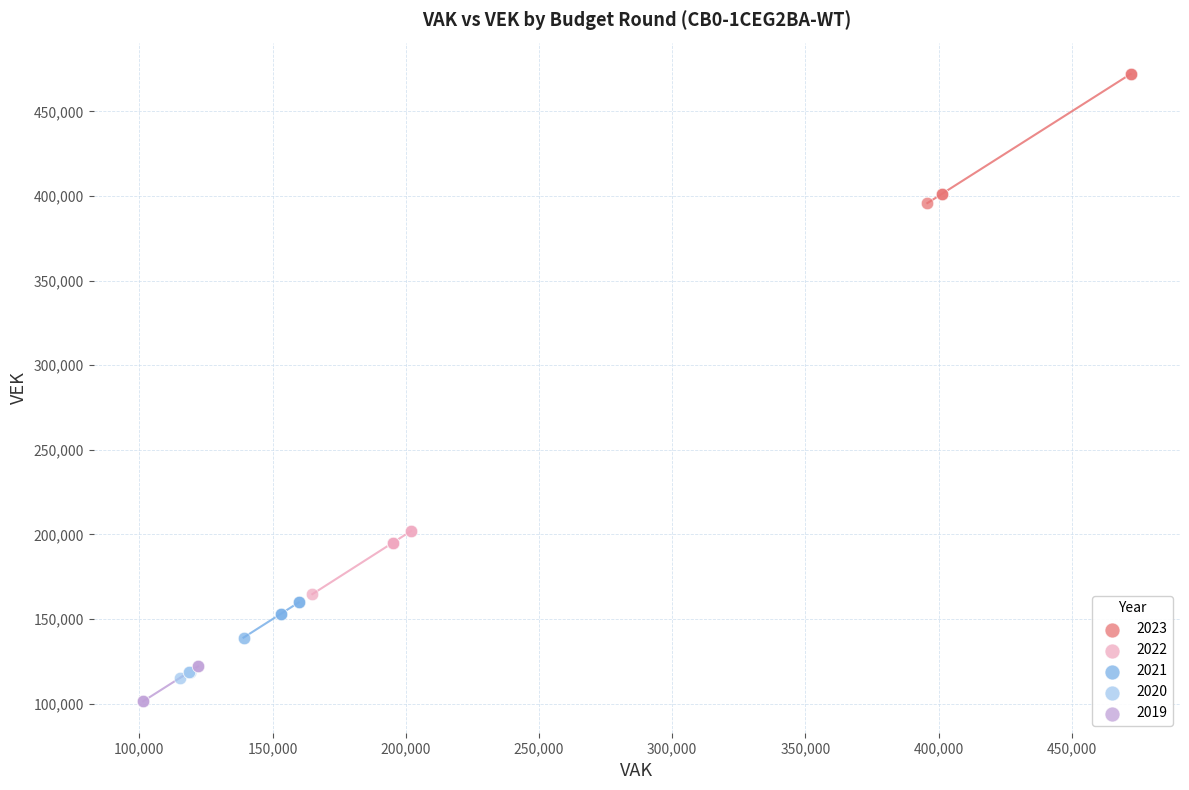

Which series reaches the minimum Y coordinate?

2019